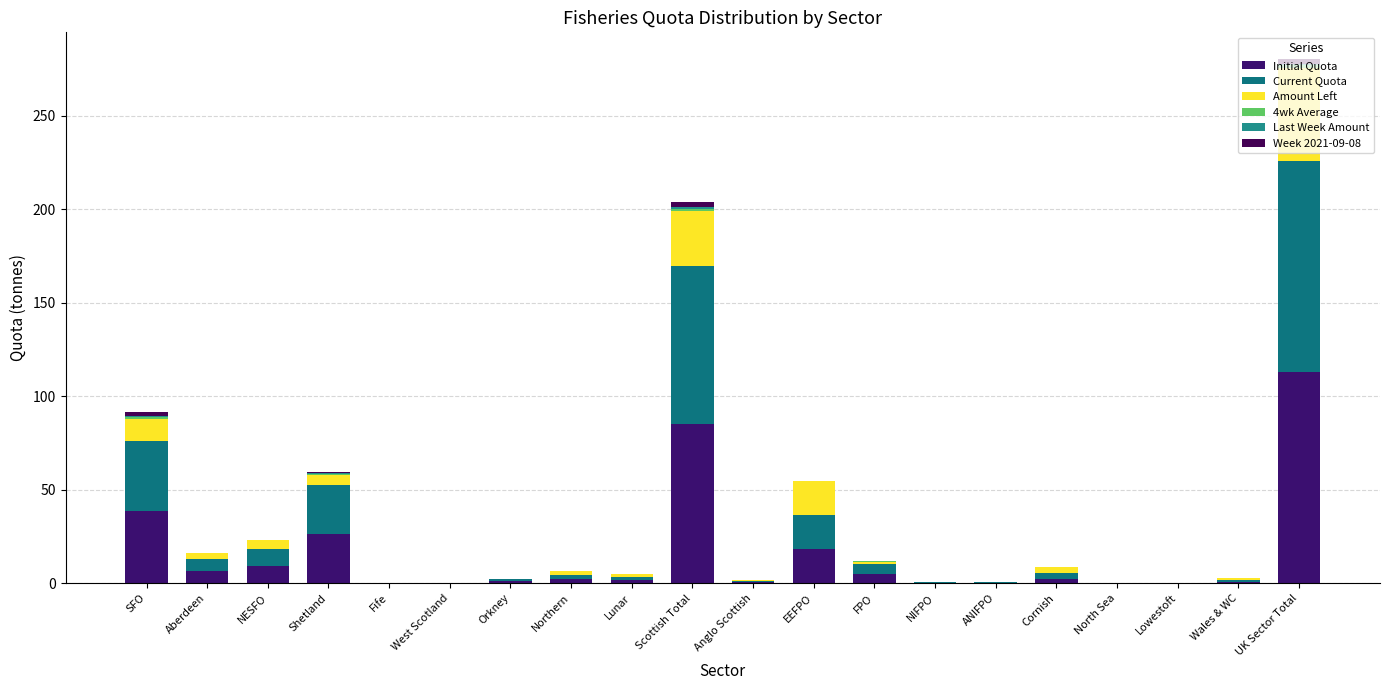

What position from the left is UK Sector Total?

20